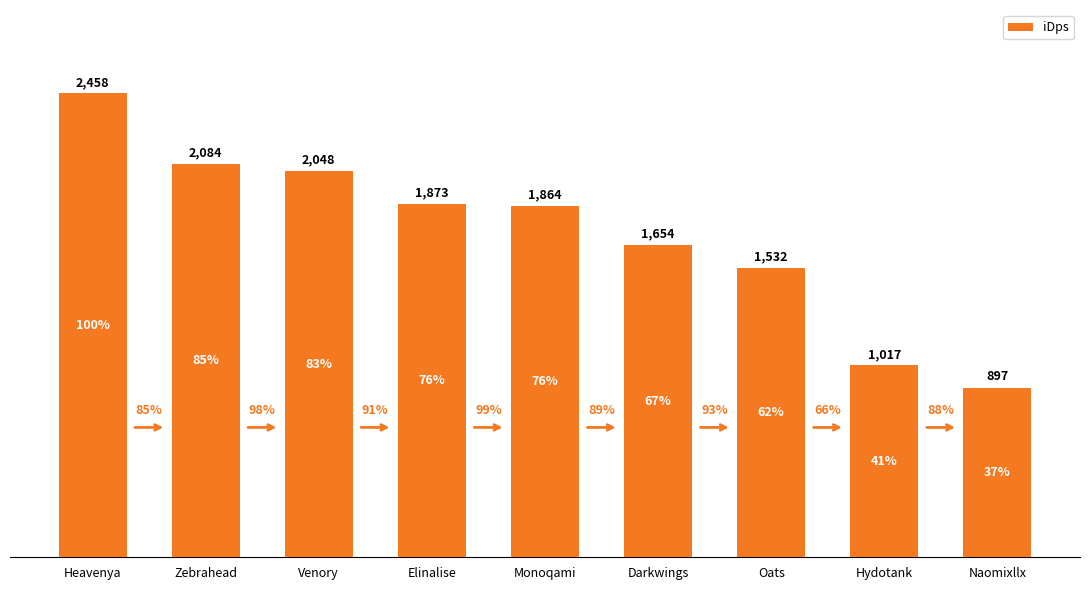

The chart shows a value of 2953.8 at Venory. True or false?

False